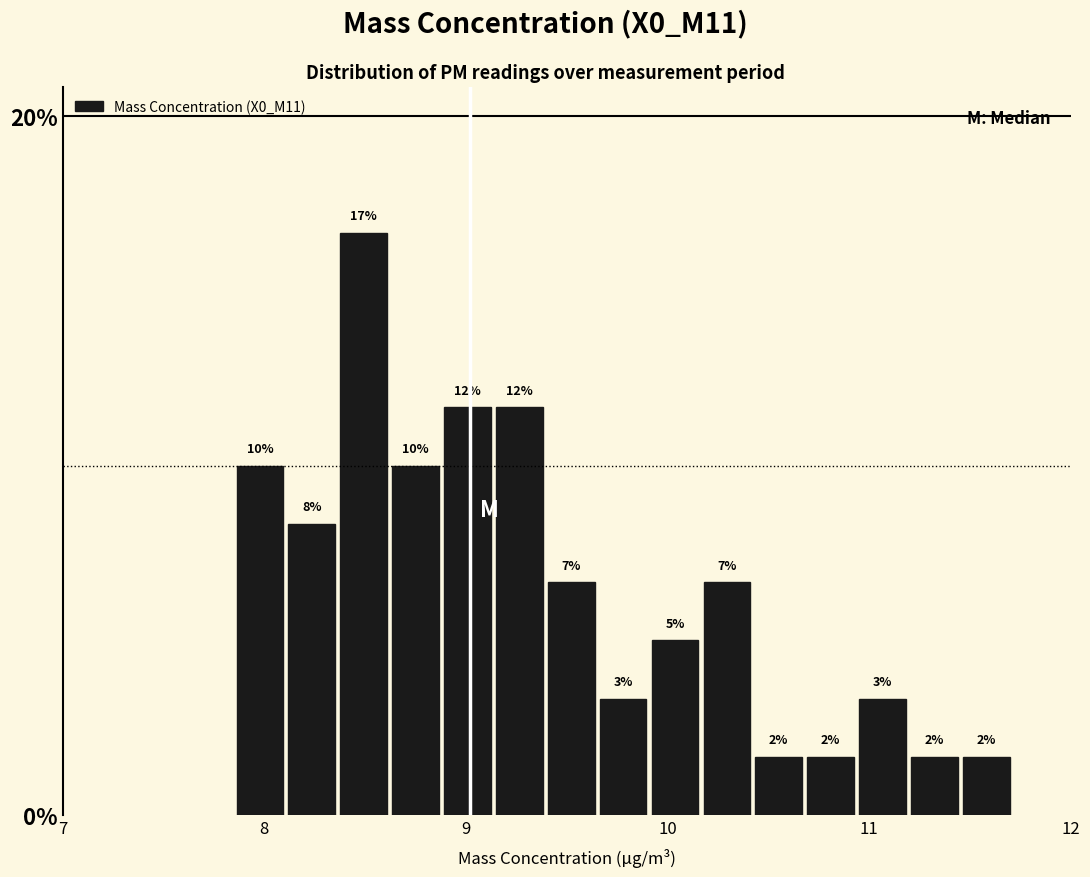

Around what value on the x-axis is the tallest bar? Give the approximate position of its centre, as read against the axis.

8.5